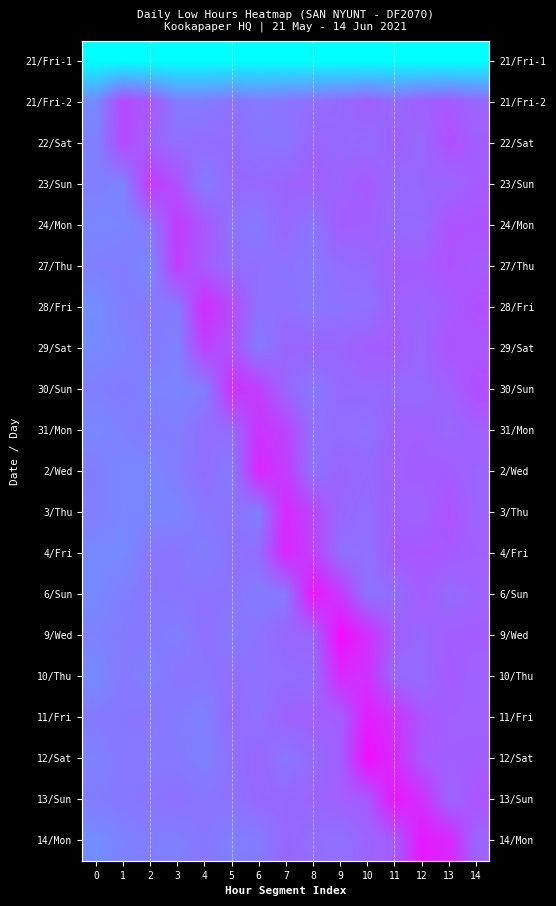

How many values in the 6/Sun series exceed 11?

13